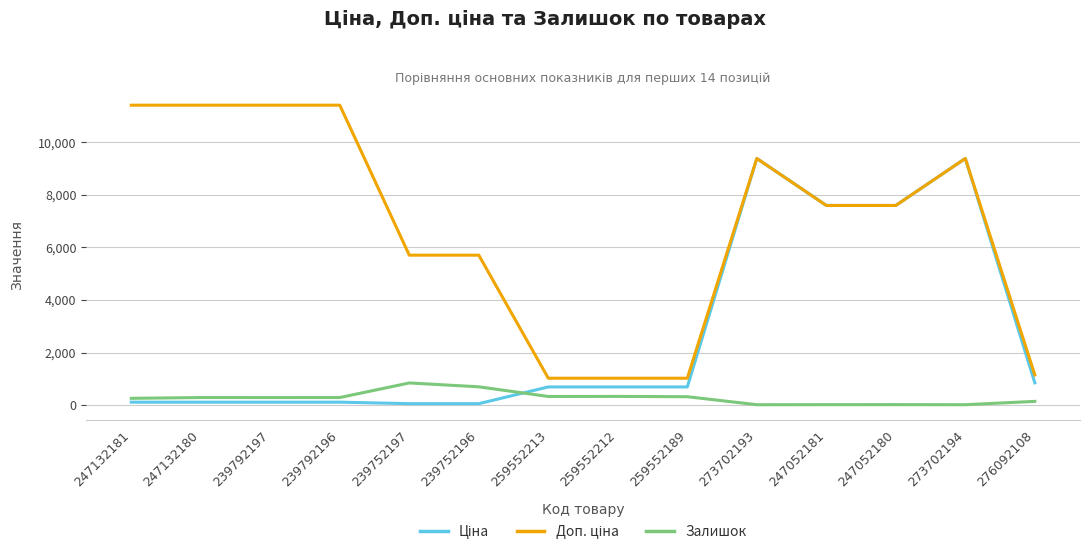

What is the total value across all series at 259552189?

2040.3